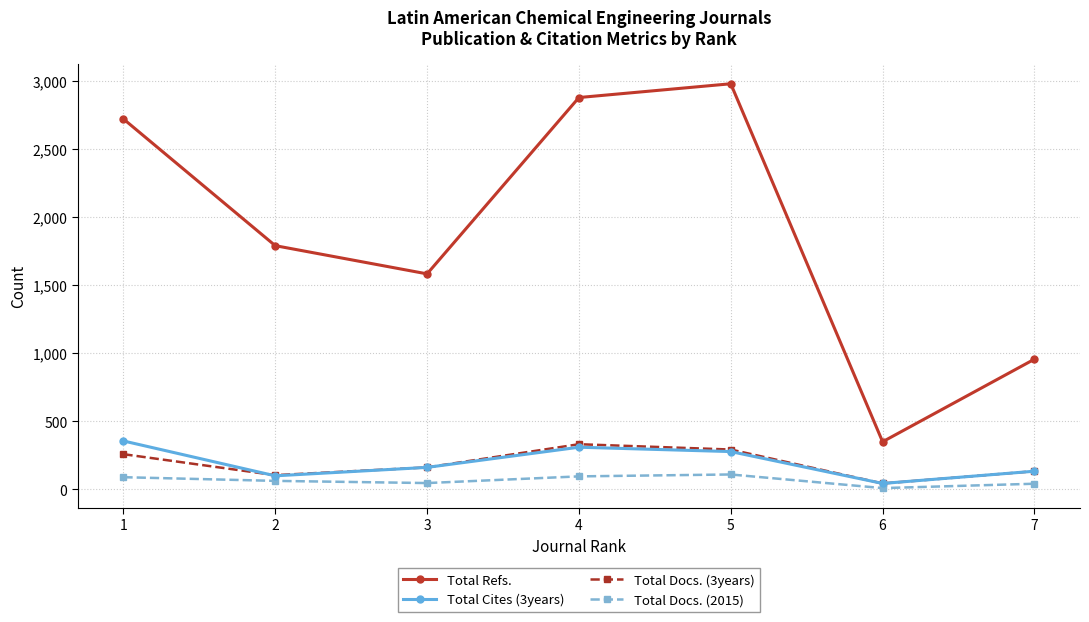

How many categories are shown in the chart?

7